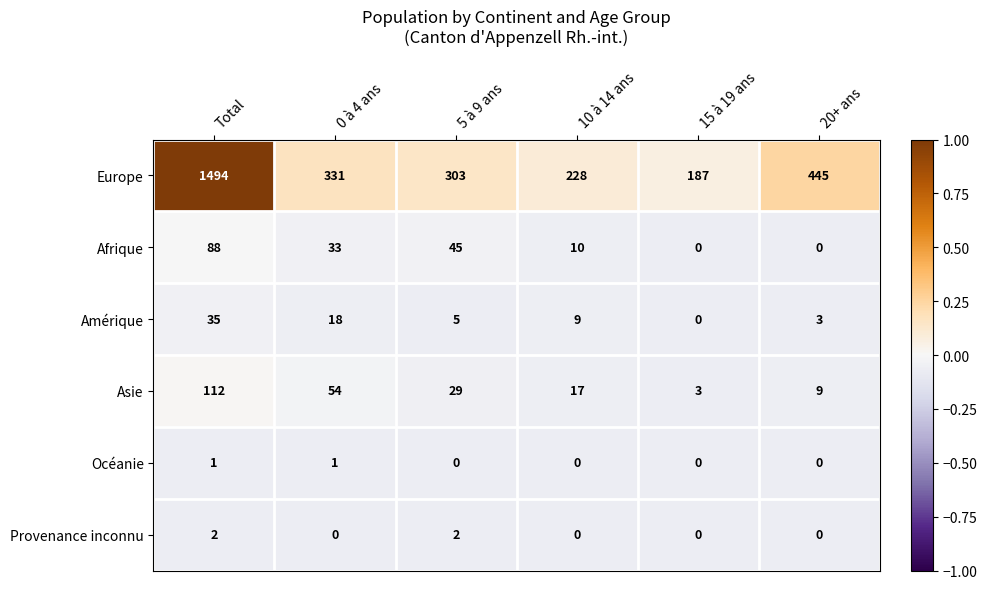

Is it true that Afrique equals 0 at 20+ ans?

True